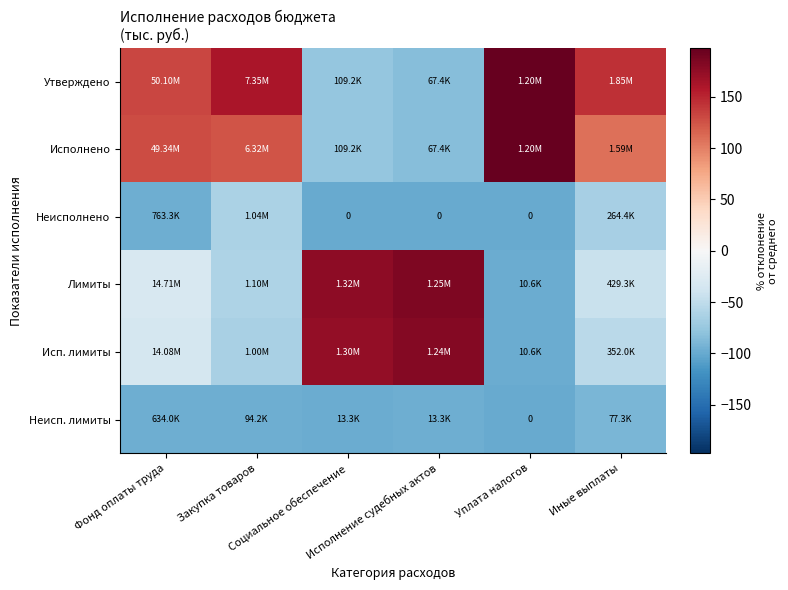

Is it true that Лимиты equals -55.0 at Уплата налогов?

False